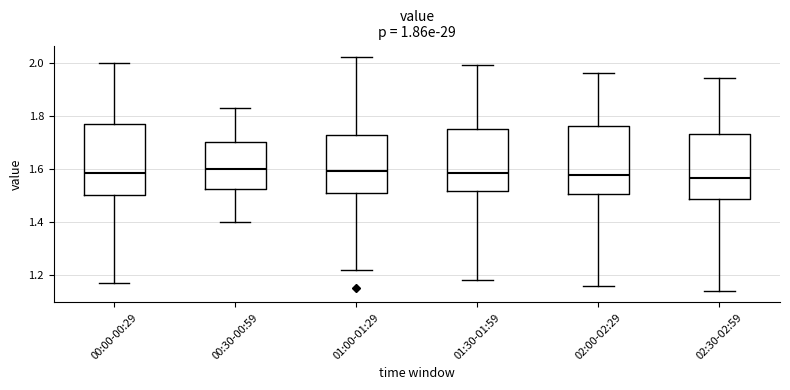

Reading left to right, read every box against the y-axis: the position of its median line, the range the box covers, and the ends of its whiskers. The values are not printed on the chart, so give them approximately, as read against the axis.

00:00-00:29: median 1.58, box 1.50 to 1.78, whiskers 1.18 to 2.00
00:30-00:59: median 1.60, box 1.52 to 1.70, whiskers 1.40 to 1.84
01:00-01:29: median 1.60, box 1.52 to 1.72, whiskers 1.22 to 2.02
01:30-01:59: median 1.58, box 1.52 to 1.76, whiskers 1.18 to 2.00
02:00-02:29: median 1.58, box 1.50 to 1.76, whiskers 1.16 to 1.96
02:30-02:59: median 1.56, box 1.48 to 1.74, whiskers 1.14 to 1.94